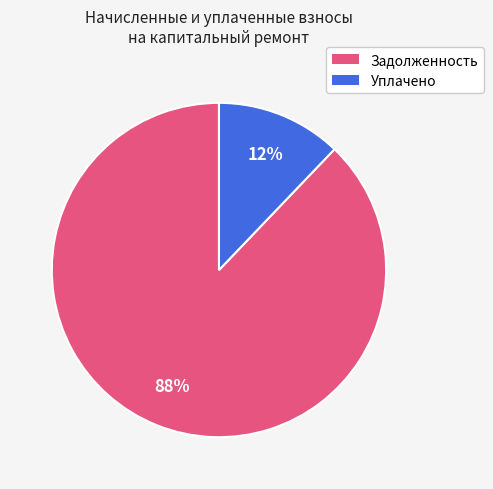

Rank the categories by value from lowest to highest.

Уплачено, Задолженность